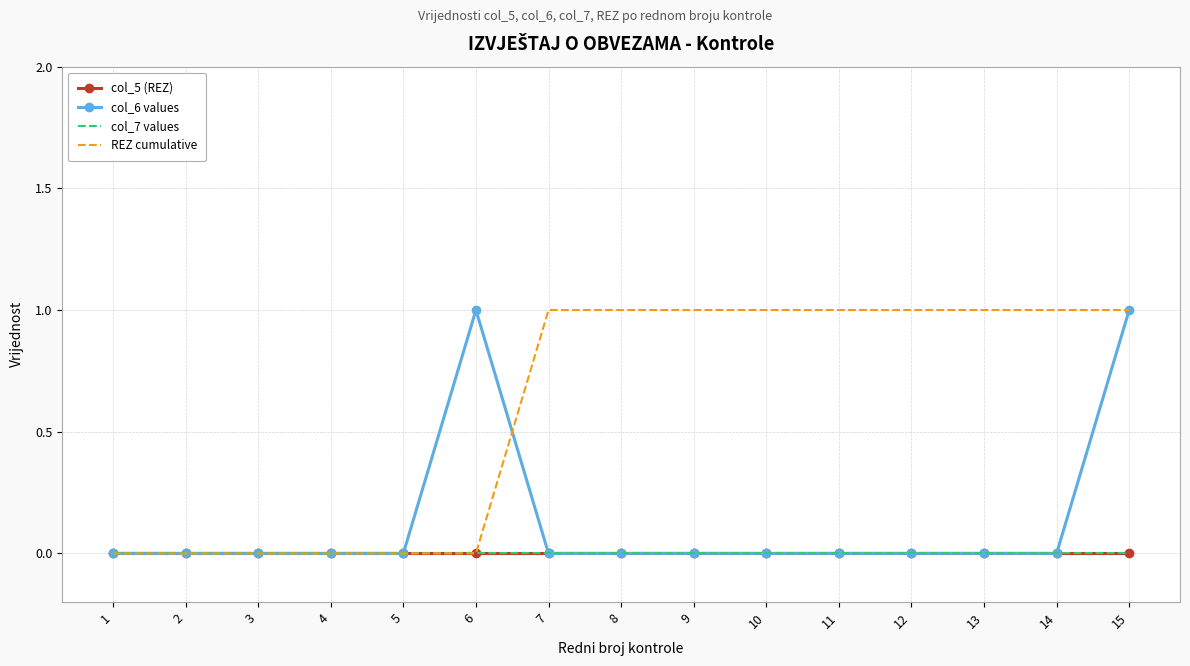

How many series are shown in this chart?

4